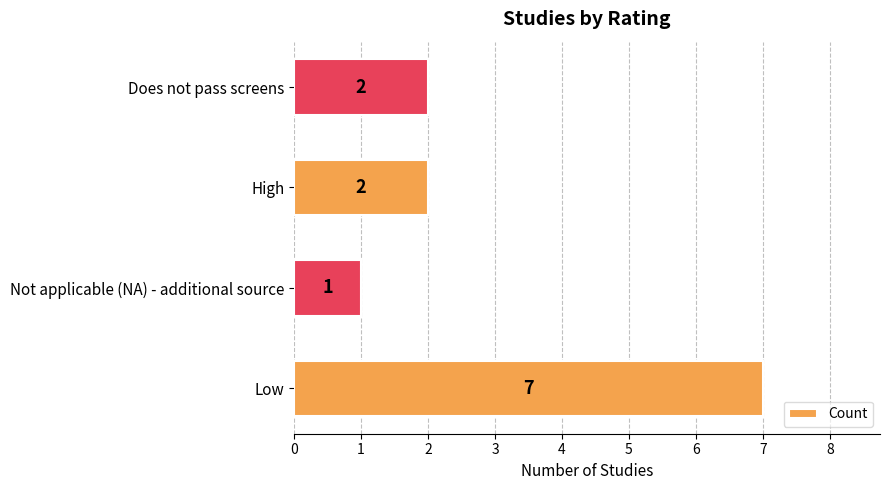

The chart shows a value of 1 at Does not pass screens. True or false?

False